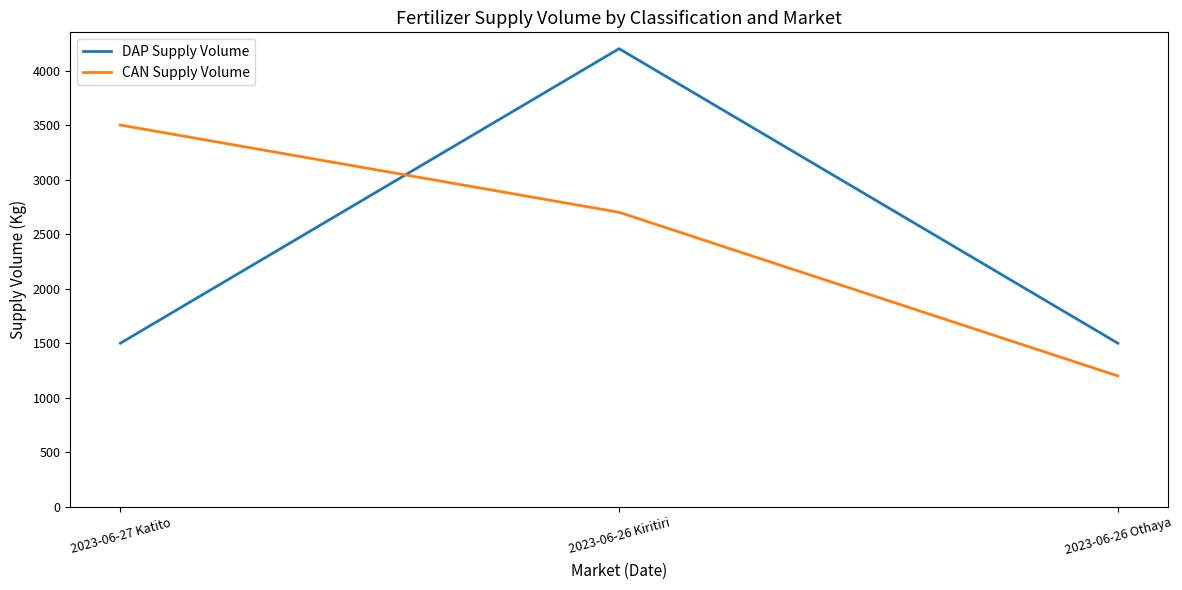

At which category is the sum across all series the highest?

2023-06-26 Kiritiri